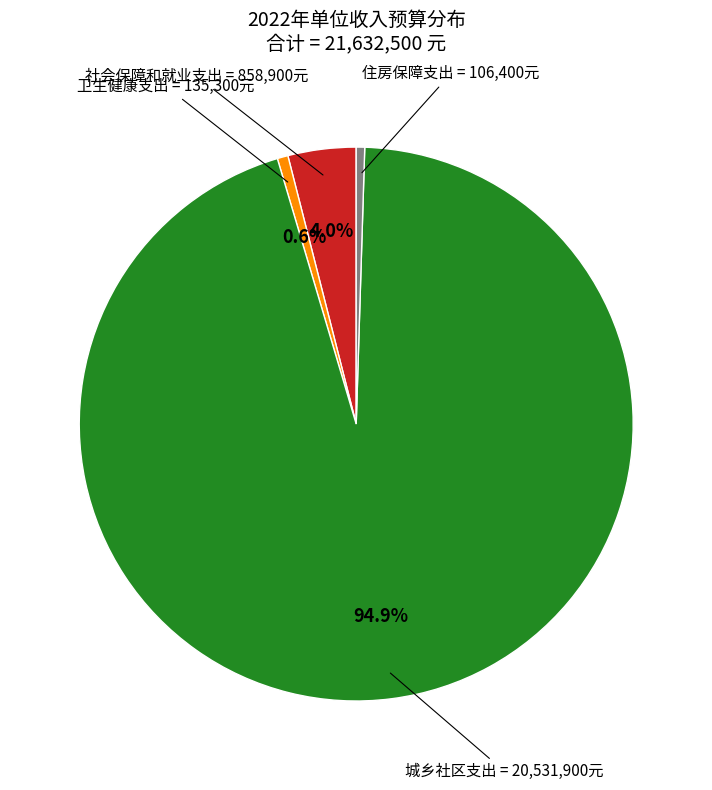

Does any single category account for the majority?

Yes